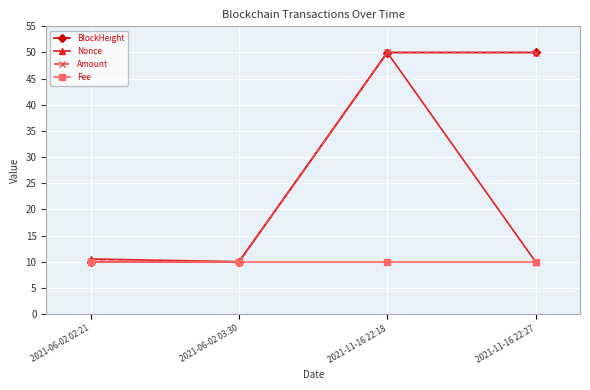

The value of BlockHeight at 2021-11-16 22:27 is 72.6. True or false?

False